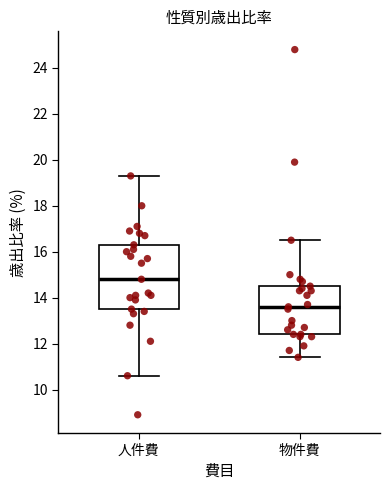

Reading left to right, transcribe this box plot: for each box, give where its median line is, the range the box spans, and where its two whiskers end, as read against the y-axis. The values are not printed on the chart, so give them approximately, as read against the axis.

人件費: median 14.8, box 13.6 to 16.4, whiskers 10.6 to 19.4
物件費: median 13.6, box 12.4 to 14.6, whiskers 11.4 to 16.6